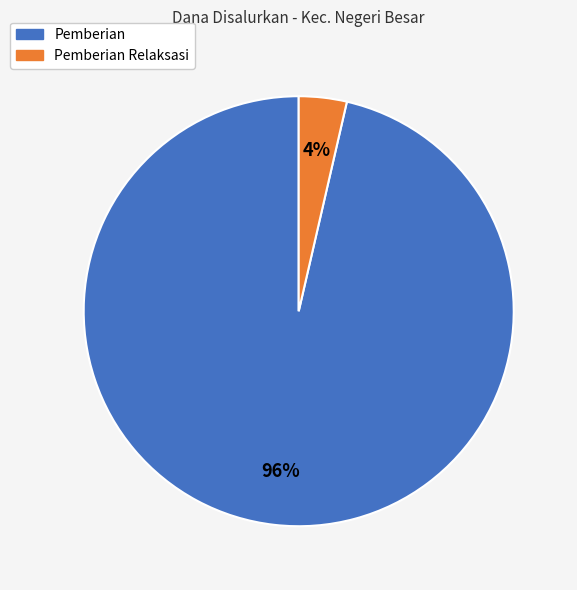

Is there any slice that represents more than half of the pie?

Yes